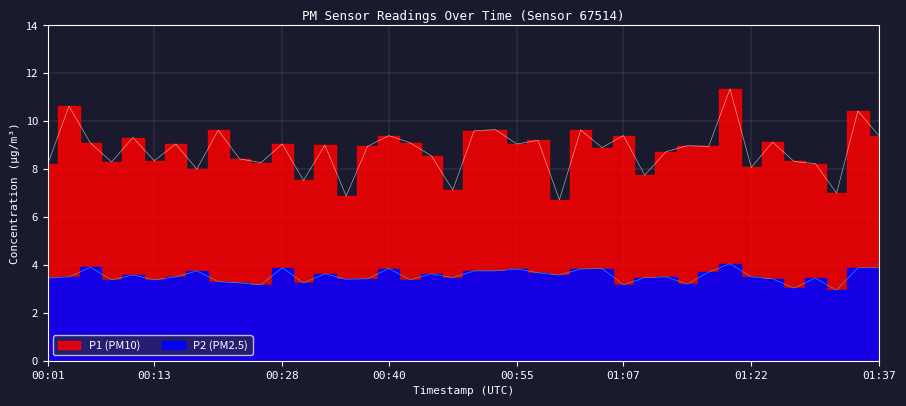

Which category has the highest value in the P1 series?

01:20